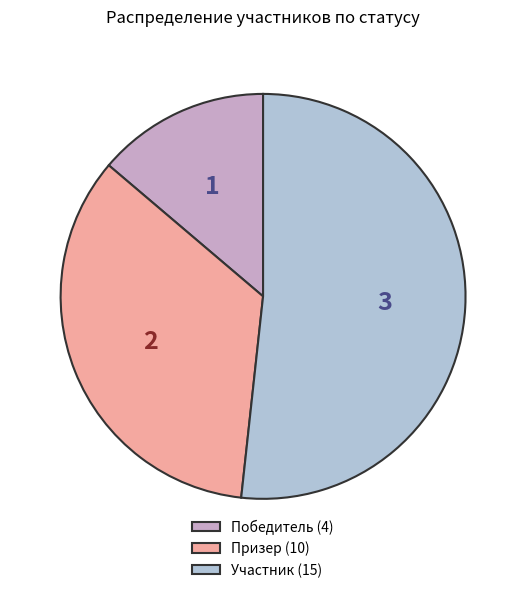

What is the largest slice in the pie chart?

Участник (15)